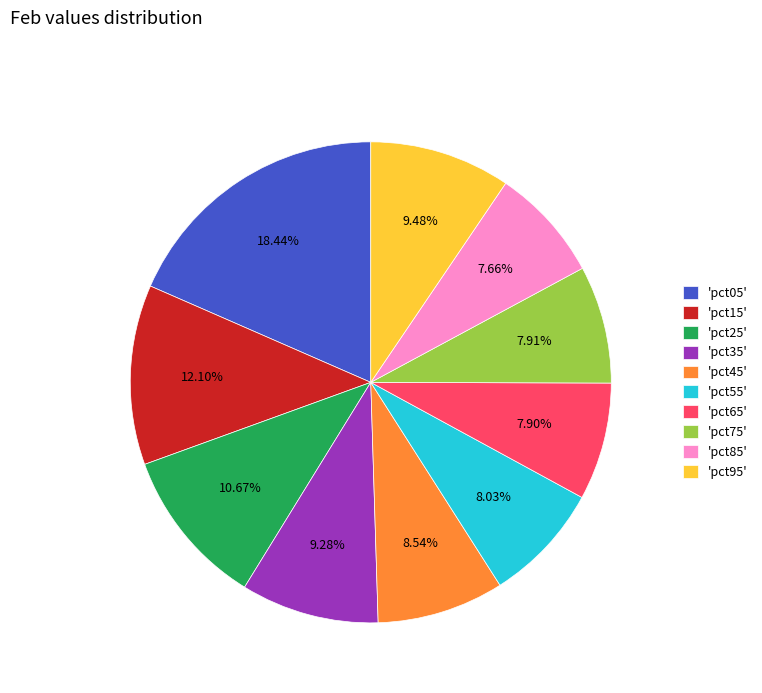

What is the largest slice in the pie chart?

'pct05'